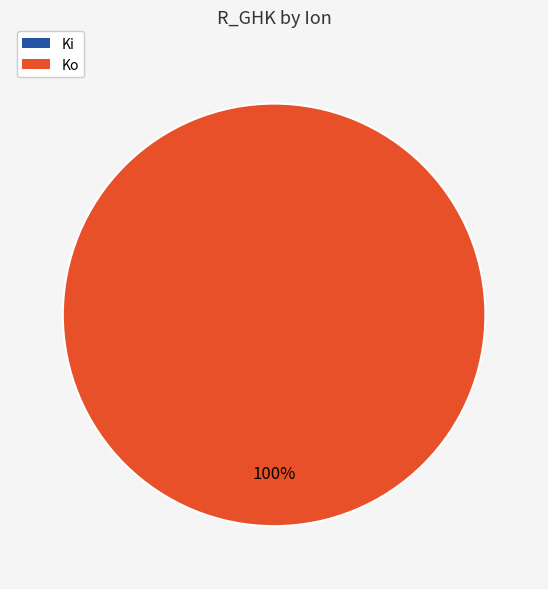

Does any single category account for the majority?

Yes